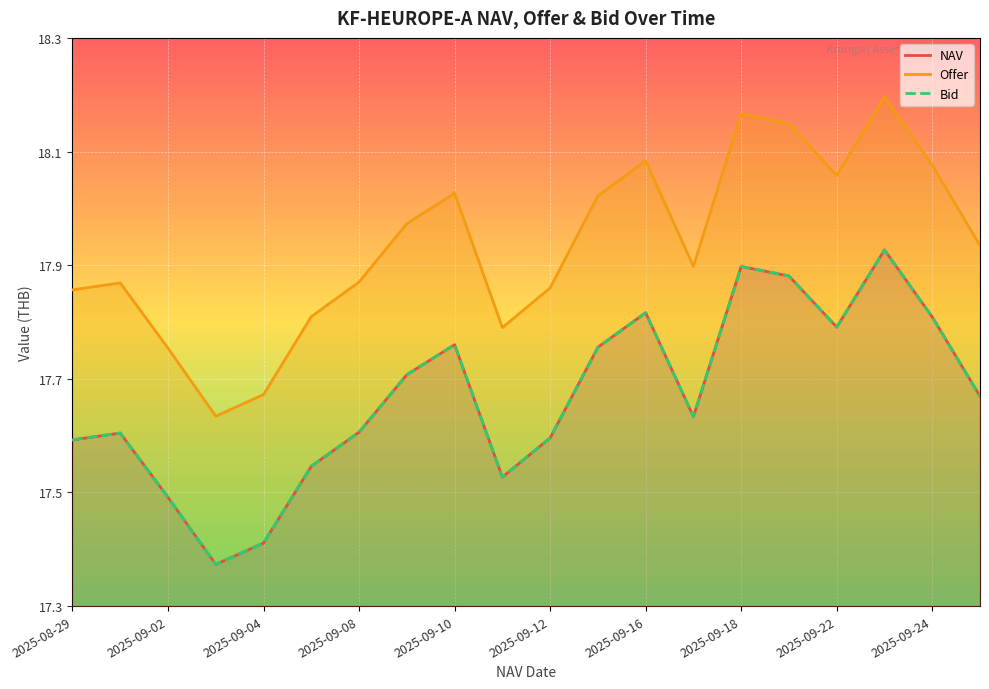

Reading right to left, transcribe all the data shown in this chart.

NAV: 17.7	17.8	17.9	17.8	17.9	17.9	17.6	17.8	17.8	17.6	17.5	17.8	17.7	17.6	17.5	17.4	17.4	17.5	17.6	17.6
Offer: 17.9	18.1	18.2	18.1	18.1	18.2	17.9	18.1	18.0	17.9	17.8	18.0	18.0	17.9	17.8	17.7	17.6	17.8	17.9	17.9
Bid: 17.7	17.8	17.9	17.8	17.9	17.9	17.6	17.8	17.8	17.6	17.5	17.8	17.7	17.6	17.5	17.4	17.4	17.5	17.6	17.6